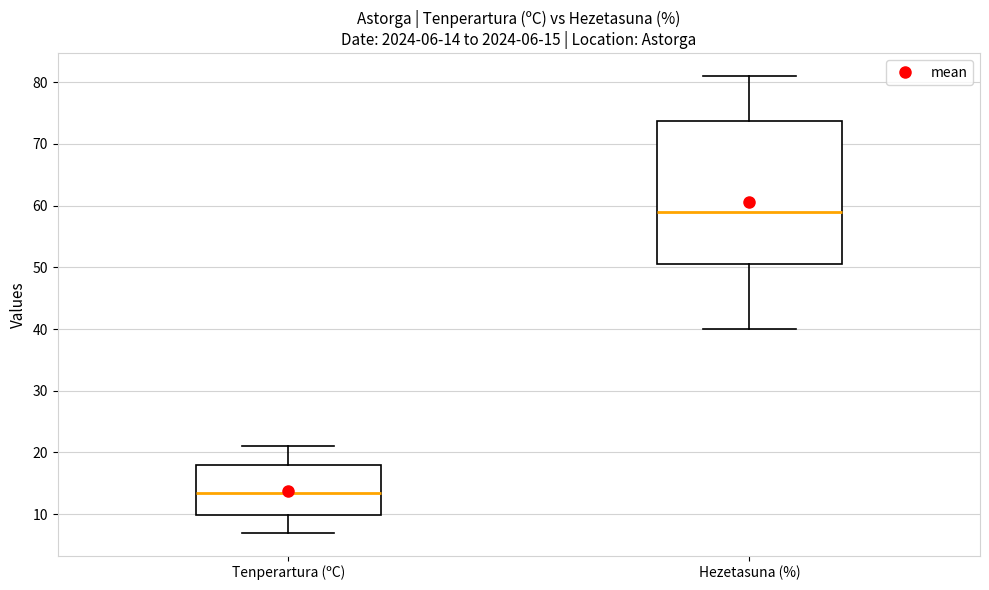

Which box is the tallest, from its lower edge to its upper edge?

Hezetasuna (%)